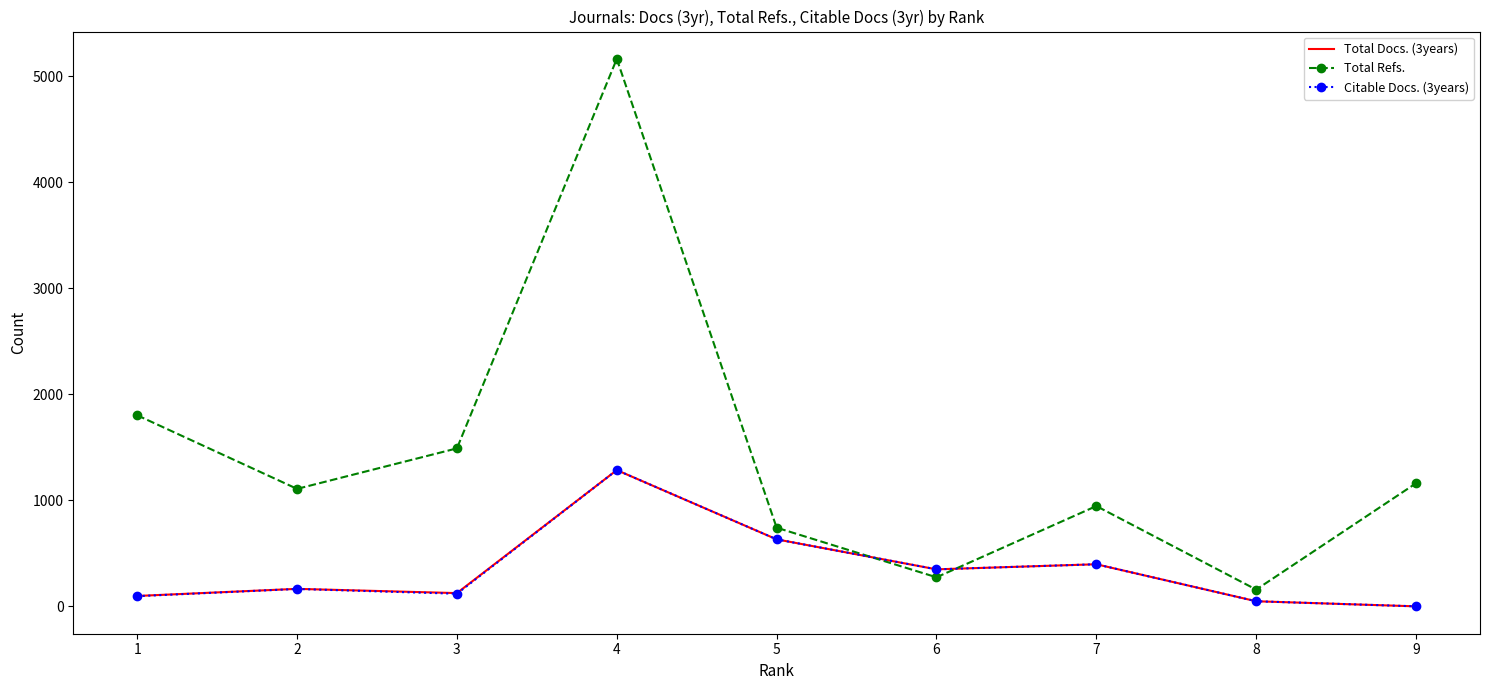

The value of Total Refs. at 9 is 1161. True or false?

True